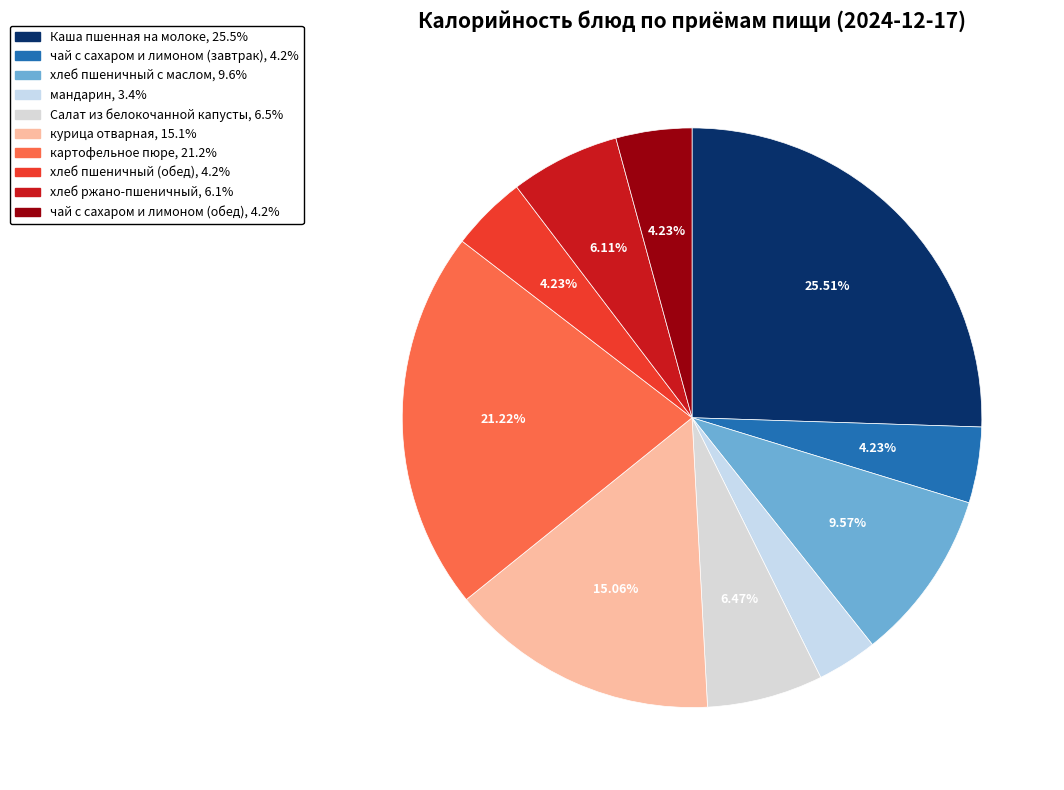

Which category has the smallest portion of the pie?

мандарин